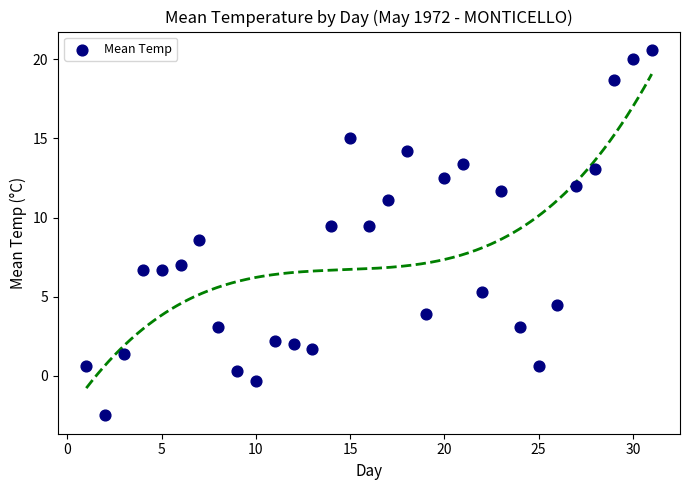

What is the range of X values (max minus min)?

30.0